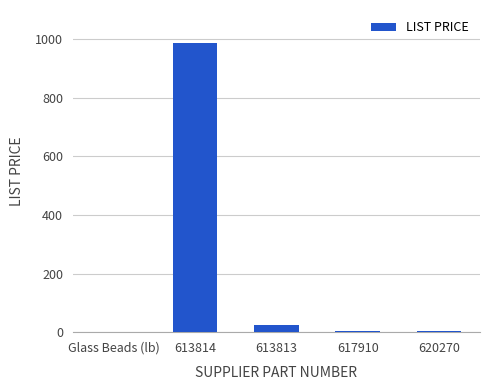

Which label corresponds to the largest value in the chart?

613814